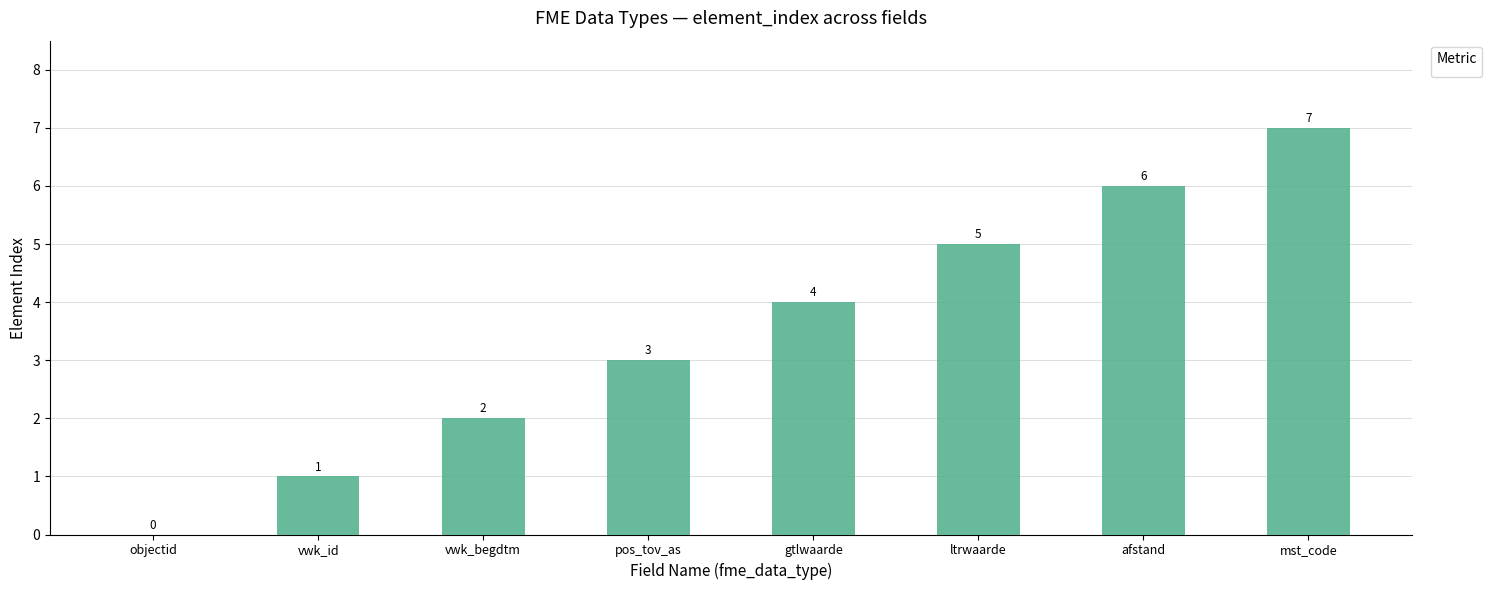

Are the bars horizontal?

No